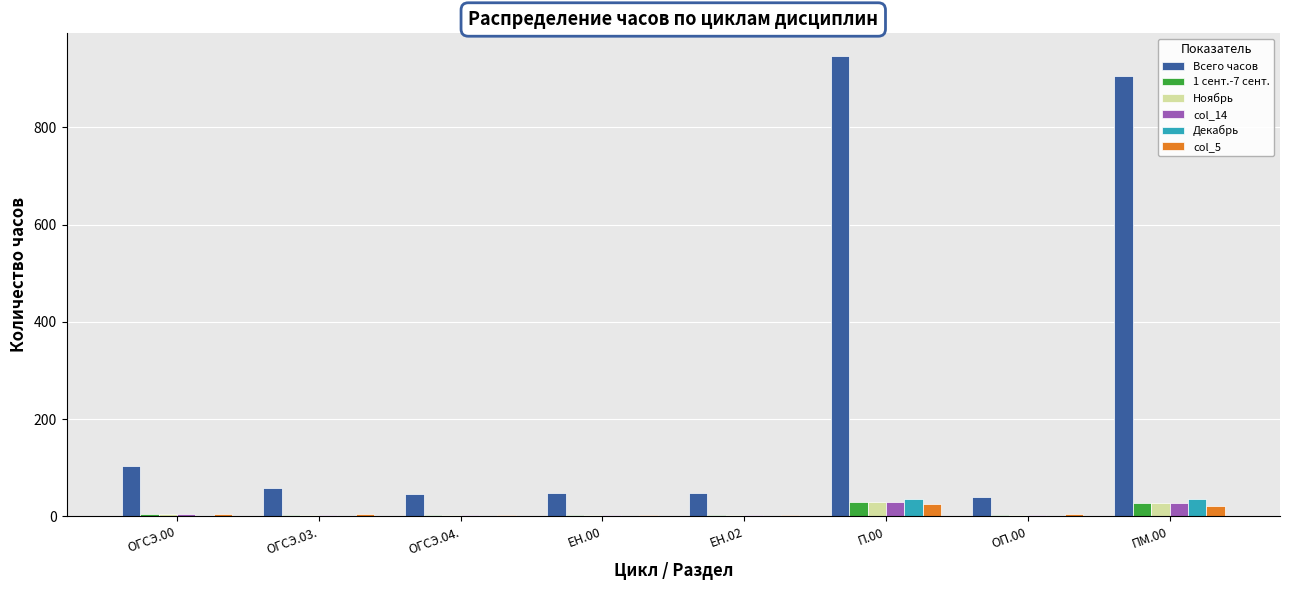

What is the greatest value displayed?

946